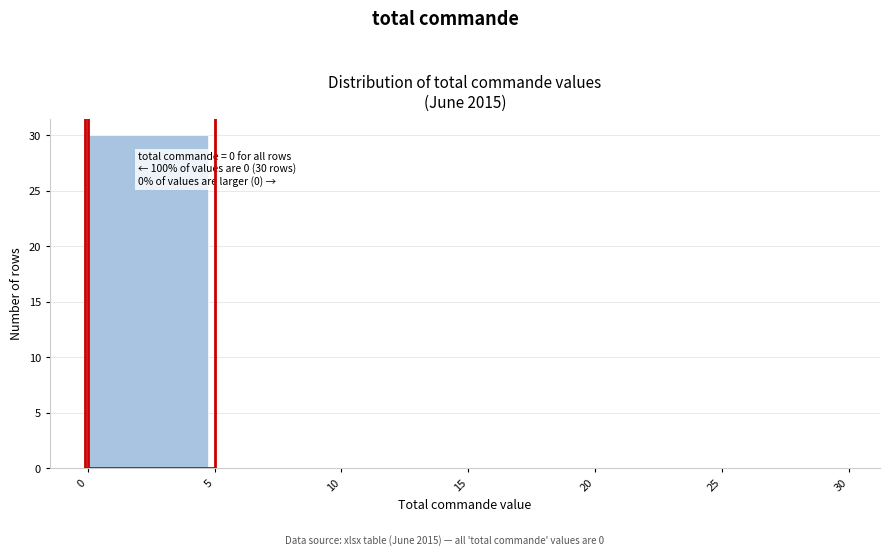

Over which range of the x-axis is the bar tallest?

0 to 5